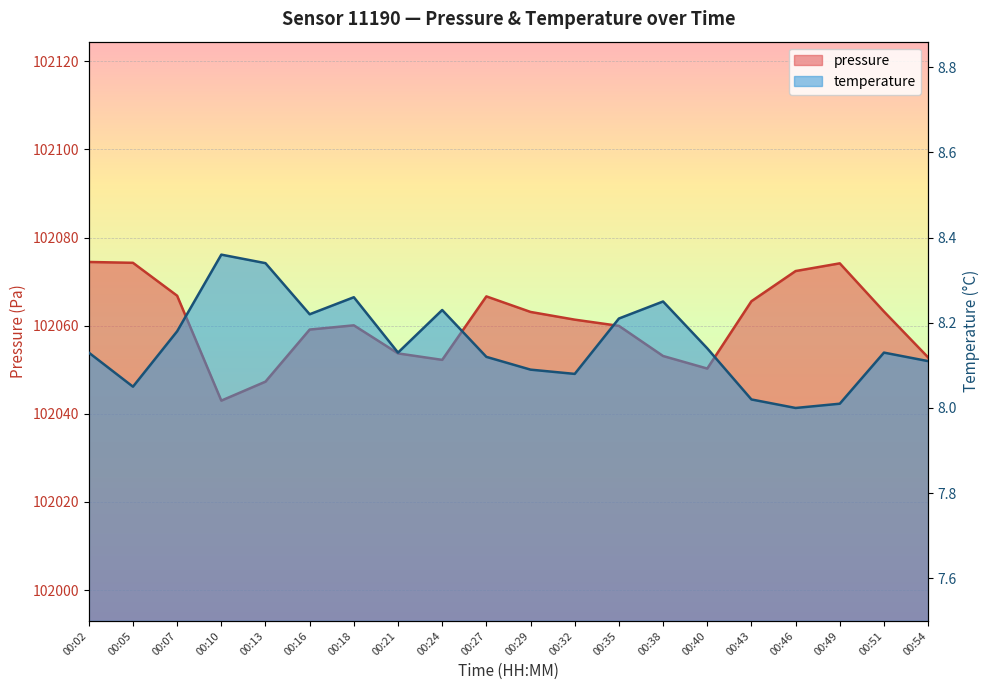

What is the value of the temperature point at the 20th from the left?

8.1